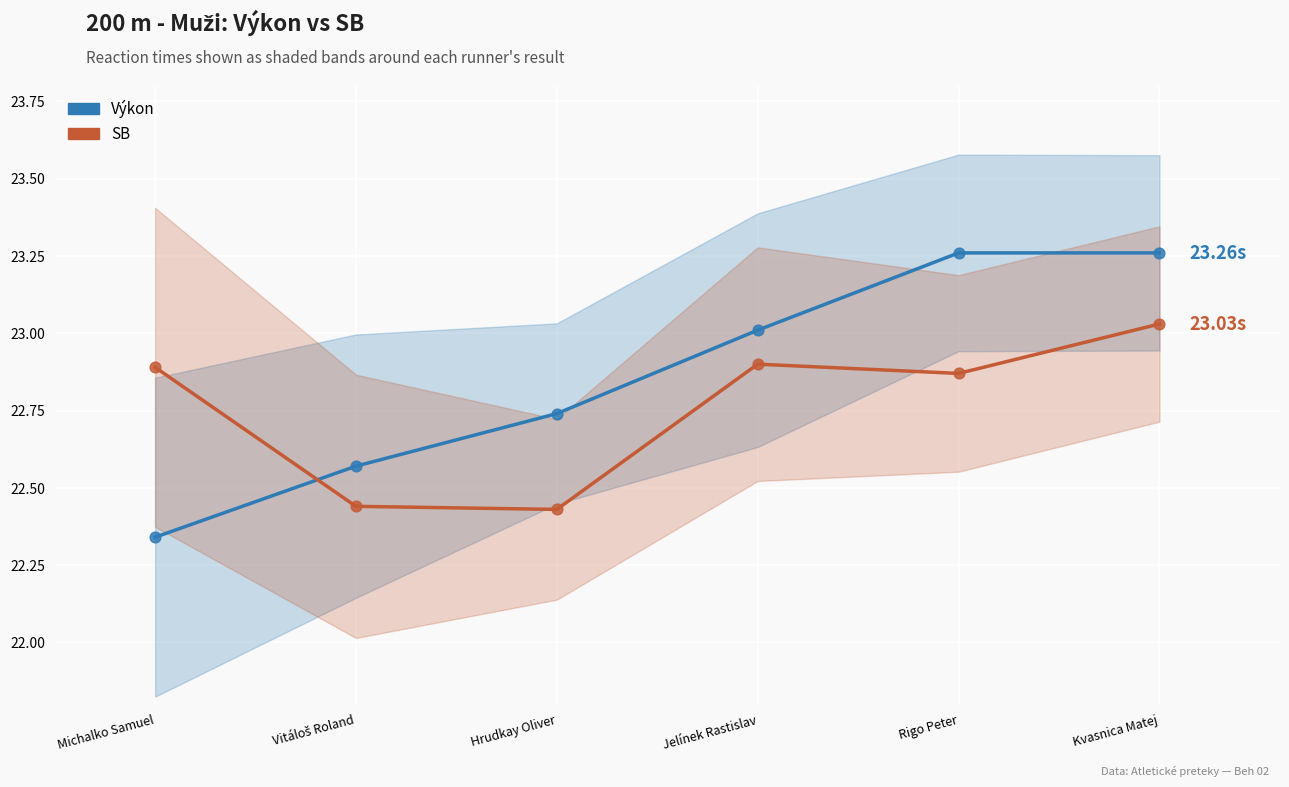

Which series reaches the maximum Y coordinate?

Výkon